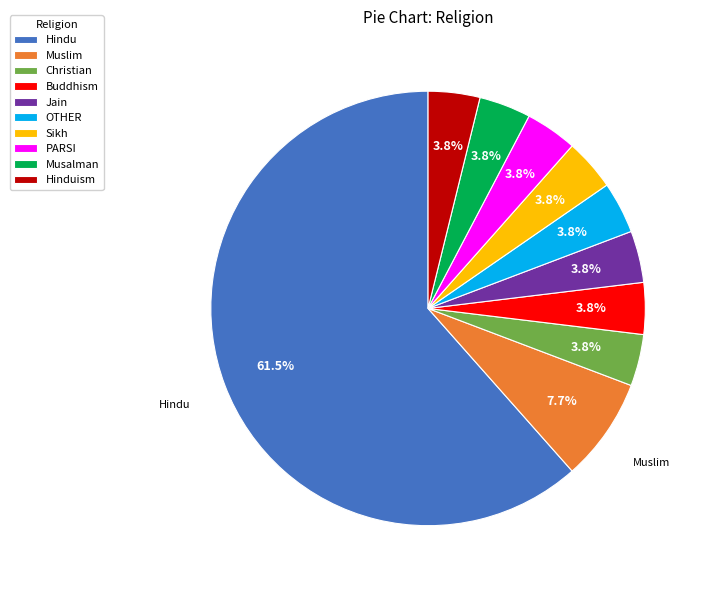

How many segments does this pie chart have?

10